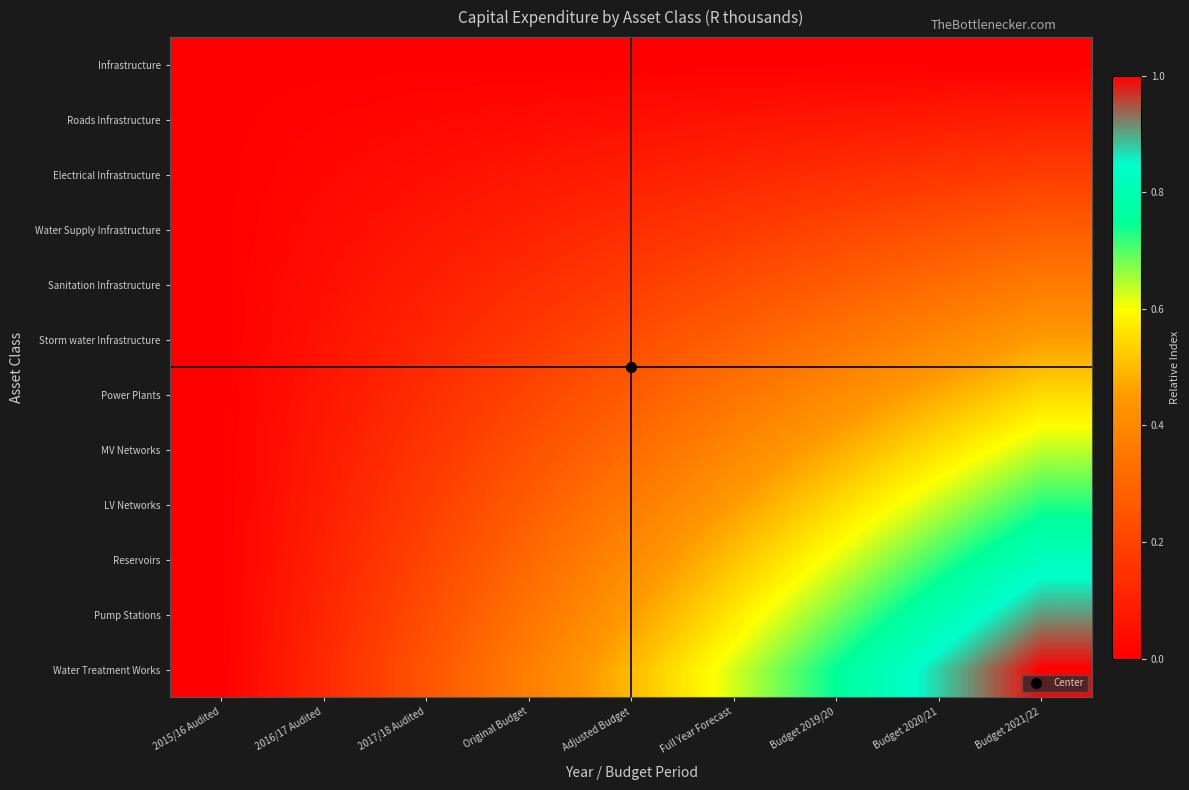

Reading left to right, what are all the values shown in this chart?

Infrastructure: 2015/16 Audited=0.0	2016/17 Audited=0.0	2017/18 Audited=0.0	Original Budget=0.0	Adjusted Budget=0.0	Full Year Forecast=0.0	Budget 2019/20=0.0	Budget 2020/21=0.0	Budget 2021/22=0.0
Roads Infrastructure: 2015/16 Audited=0.0	2016/17 Audited=0.0	2017/18 Audited=0.0	Original Budget=0.0	Adjusted Budget=0.0	Full Year Forecast=0.1	Budget 2019/20=0.1	Budget 2020/21=0.1	Budget 2021/22=0.1
Electrical Infrastructure: 2015/16 Audited=0.0	2016/17 Audited=0.0	2017/18 Audited=0.0	Original Budget=0.1	Adjusted Budget=0.1	Full Year Forecast=0.1	Budget 2019/20=0.1	Budget 2020/21=0.2	Budget 2021/22=0.2
Water Supply Infrastructure: 2015/16 Audited=0.0	2016/17 Audited=0.0	2017/18 Audited=0.1	Original Budget=0.1	Adjusted Budget=0.1	Full Year Forecast=0.2	Budget 2019/20=0.2	Budget 2020/21=0.2	Budget 2021/22=0.3
Sanitation Infrastructure: 2015/16 Audited=0.0	2016/17 Audited=0.0	2017/18 Audited=0.1	Original Budget=0.1	Adjusted Budget=0.2	Full Year Forecast=0.2	Budget 2019/20=0.3	Budget 2020/21=0.3	Budget 2021/22=0.4
Storm water Infrastructure: 2015/16 Audited=0.0	2016/17 Audited=0.1	2017/18 Audited=0.1	Original Budget=0.2	Adjusted Budget=0.2	Full Year Forecast=0.3	Budget 2019/20=0.3	Budget 2020/21=0.4	Budget 2021/22=0.5
Power Plants: 2015/16 Audited=0.0	2016/17 Audited=0.1	2017/18 Audited=0.1	Original Budget=0.2	Adjusted Budget=0.3	Full Year Forecast=0.3	Budget 2019/20=0.4	Budget 2020/21=0.5	Budget 2021/22=0.5
MV Networks: 2015/16 Audited=0.0	2016/17 Audited=0.1	2017/18 Audited=0.2	Original Budget=0.2	Adjusted Budget=0.3	Full Year Forecast=0.4	Budget 2019/20=0.5	Budget 2020/21=0.6	Budget 2021/22=0.6
LV Networks: 2015/16 Audited=0.0	2016/17 Audited=0.1	2017/18 Audited=0.2	Original Budget=0.3	Adjusted Budget=0.4	Full Year Forecast=0.5	Budget 2019/20=0.5	Budget 2020/21=0.6	Budget 2021/22=0.7
Reservoirs: 2015/16 Audited=0.0	2016/17 Audited=0.1	2017/18 Audited=0.2	Original Budget=0.3	Adjusted Budget=0.4	Full Year Forecast=0.5	Budget 2019/20=0.6	Budget 2020/21=0.7	Budget 2021/22=0.8
Pump Stations: 2015/16 Audited=0.0	2016/17 Audited=0.1	2017/18 Audited=0.2	Original Budget=0.3	Adjusted Budget=0.5	Full Year Forecast=0.6	Budget 2019/20=0.7	Budget 2020/21=0.8	Budget 2021/22=0.9
Water Treatment Works: 2015/16 Audited=0.0	2016/17 Audited=0.1	2017/18 Audited=0.2	Original Budget=0.4	Adjusted Budget=0.5	Full Year Forecast=0.6	Budget 2019/20=0.8	Budget 2020/21=0.9	Budget 2021/22=1.0